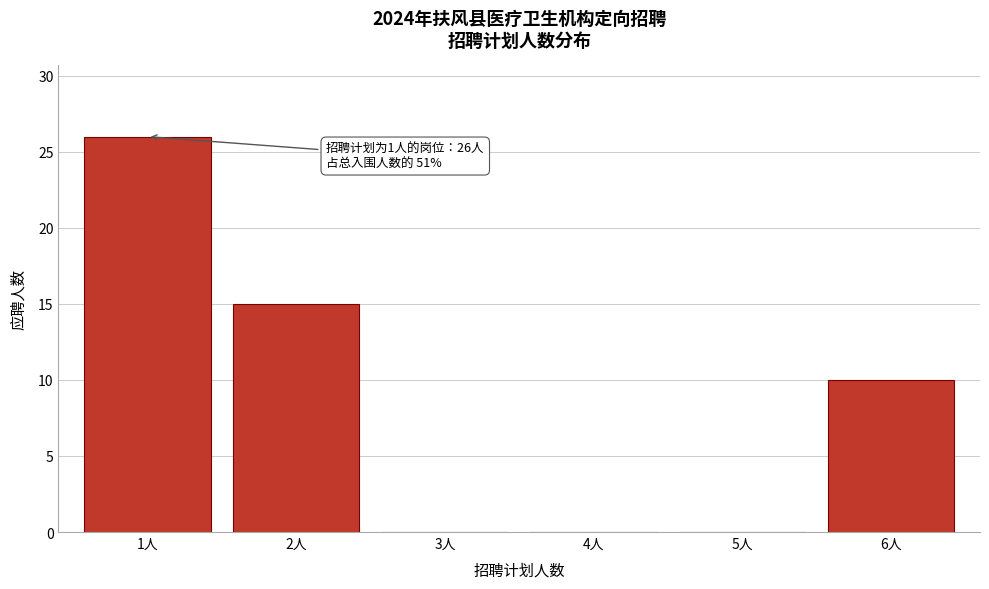

Reading left to right, transcribe all the data shown in this chart.

1人=26	2人=15	3人=0	4人=0	5人=0	6人=10